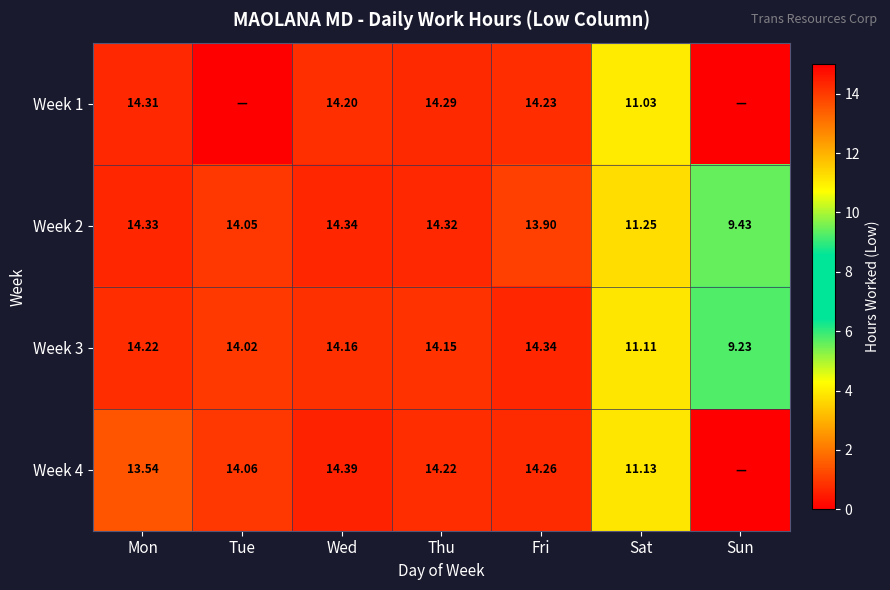

List the labels in order of Week 2 value, largest first.

Wed, Mon, Thu, Tue, Fri, Sat, Sun